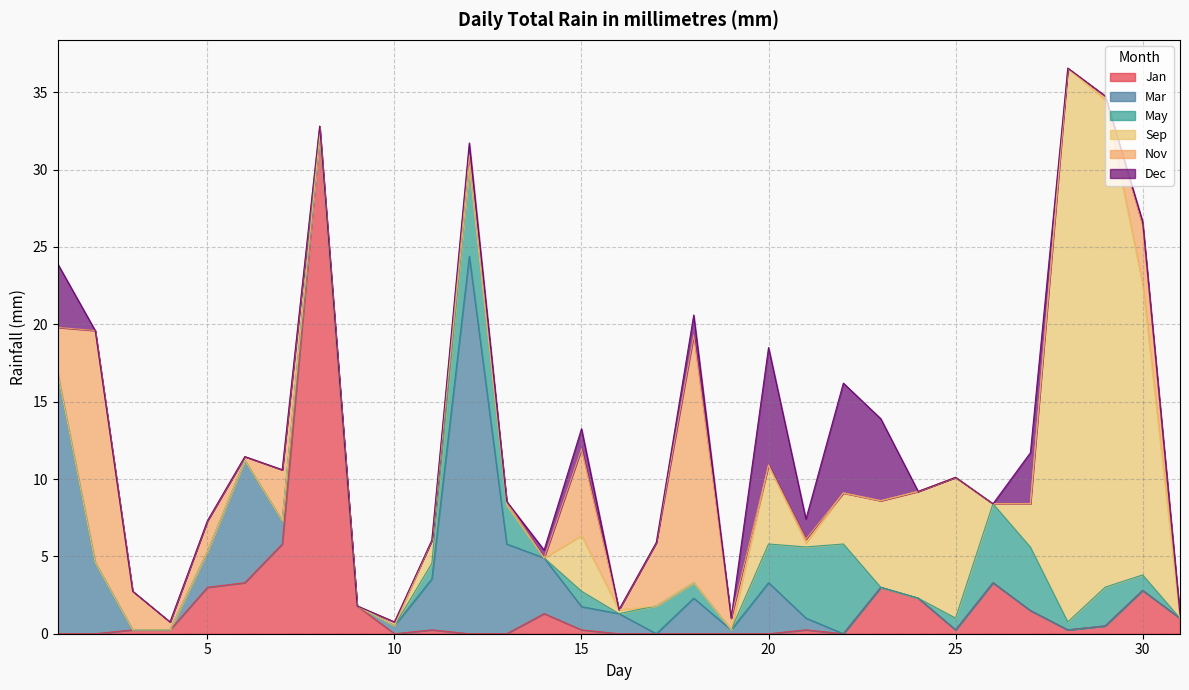

What is the difference between the highest and lowest values at 31?

1.0